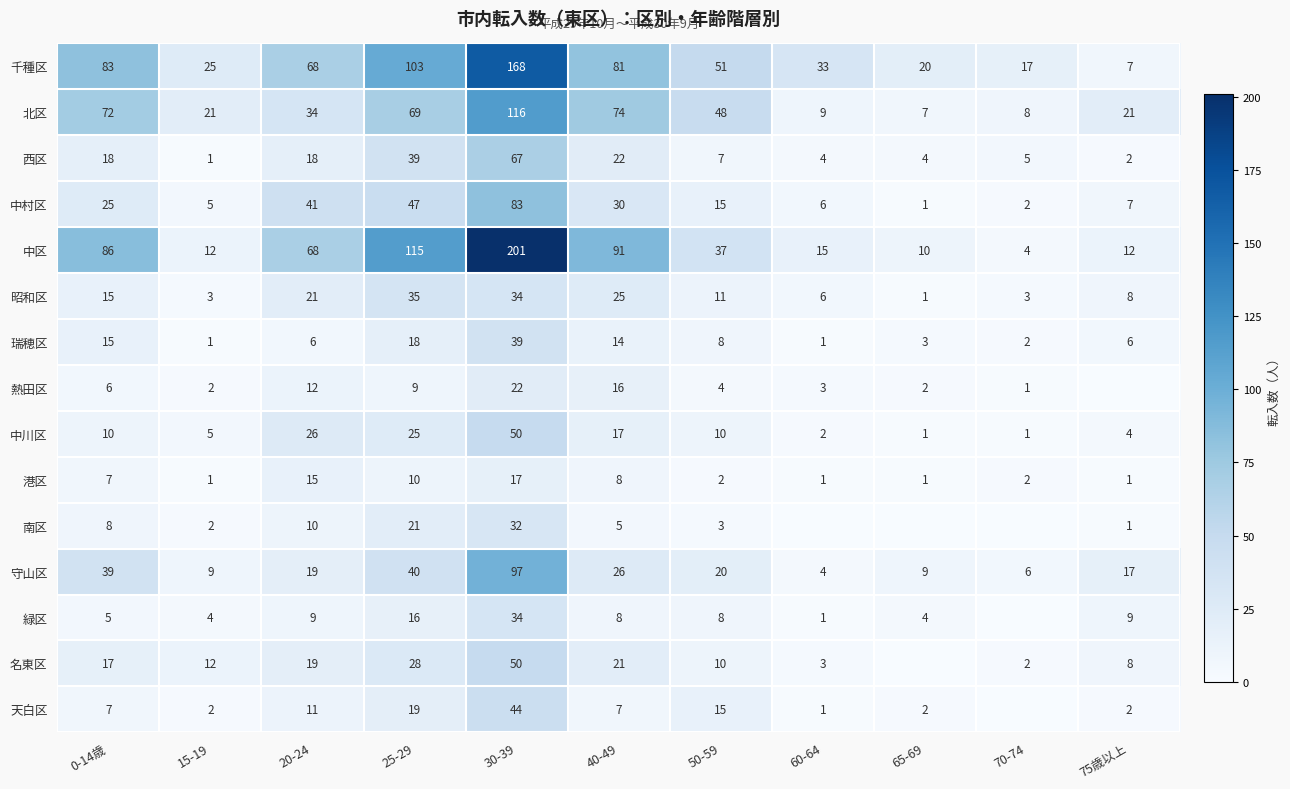

How many values in the 瑞穂区 series are below 6?

4